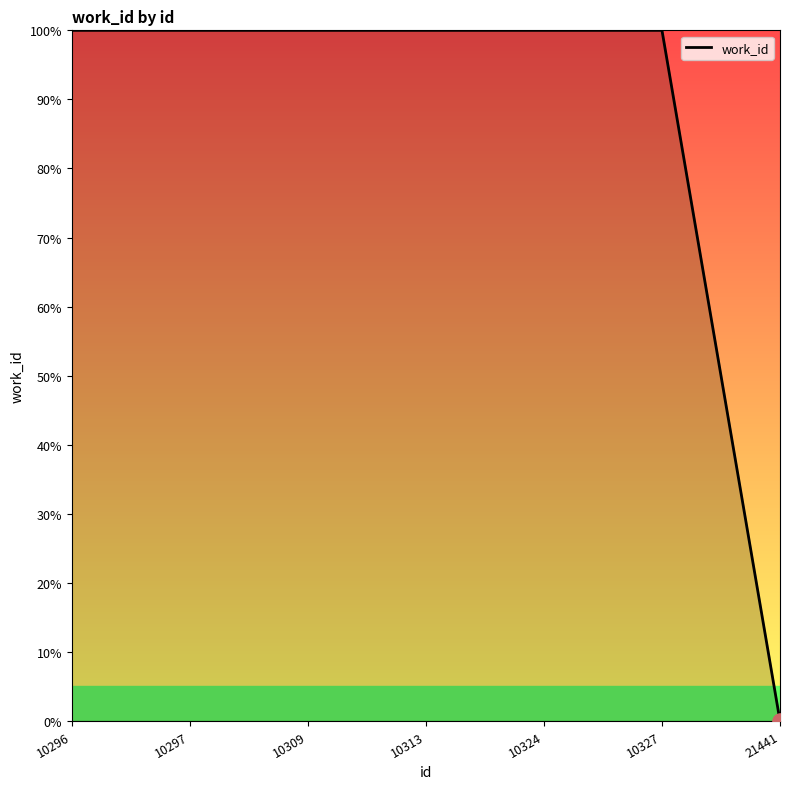

Approximately how many times larger is the value at 10324 compared to 10296?

1.0